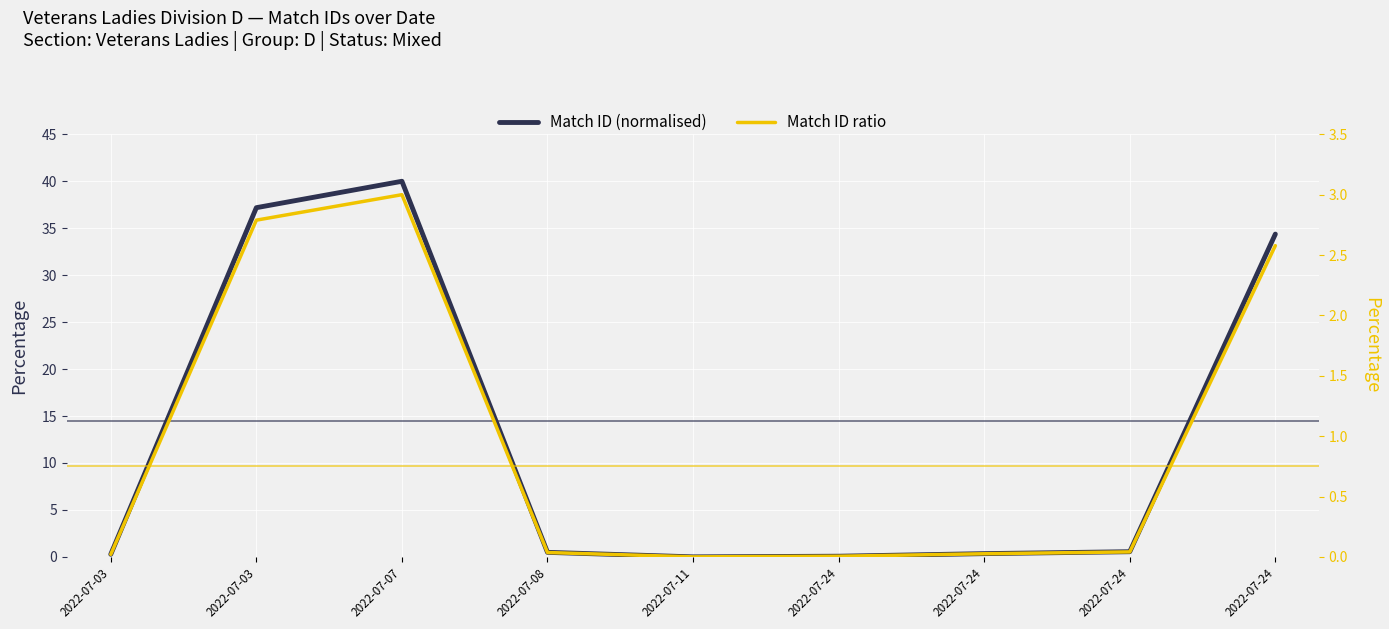

How many categories are shown in the chart?

9